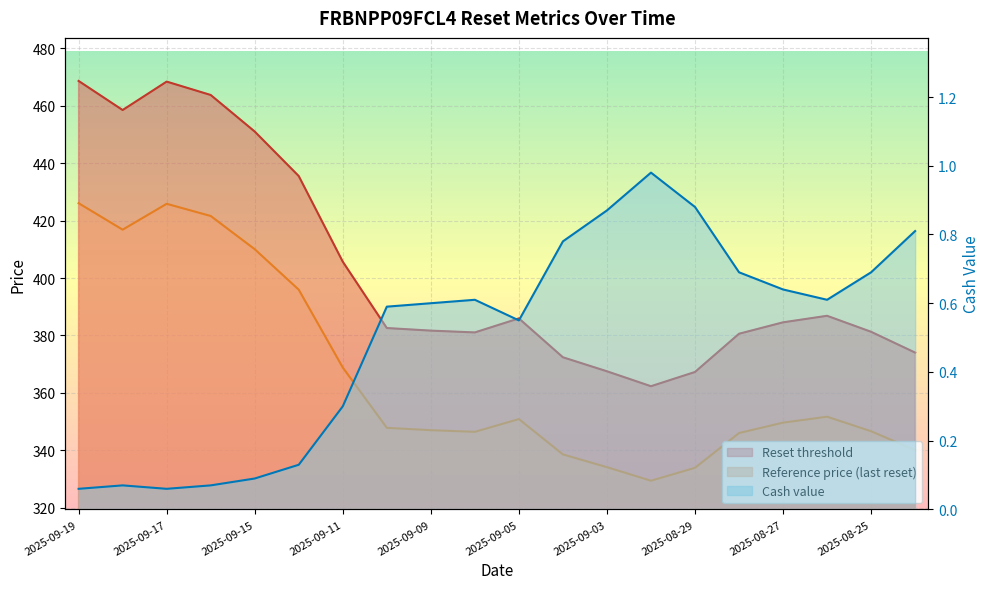

What value does the Cash value series have at 2025-09-11?

0.3